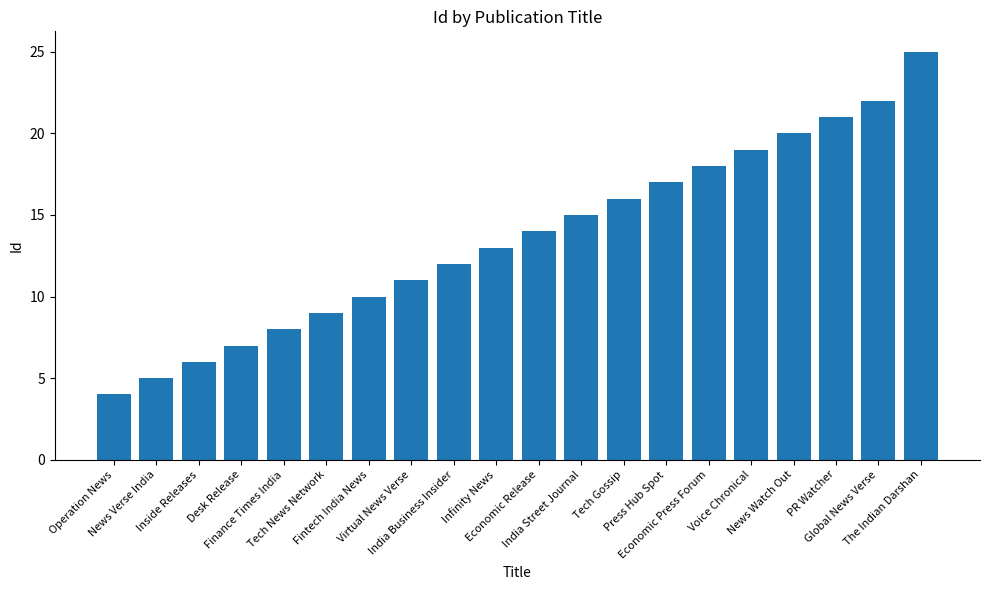

Which has a higher value, Voice Chronical or India Business Insider?

Voice Chronical